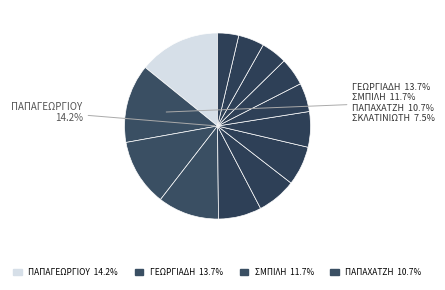

How many segments does this pie chart have?

13